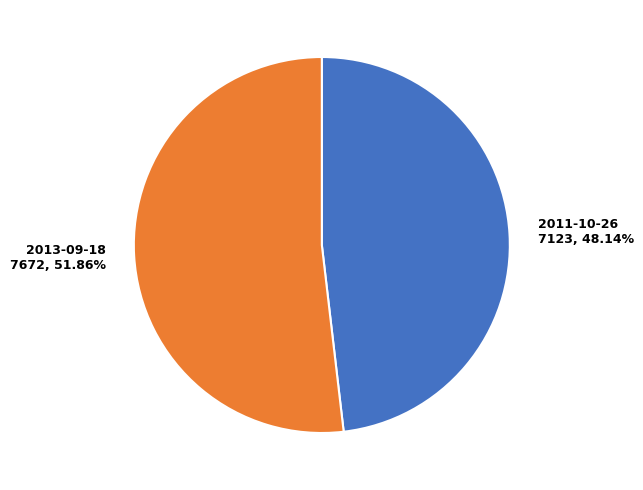

How many slices are in this pie chart?

2